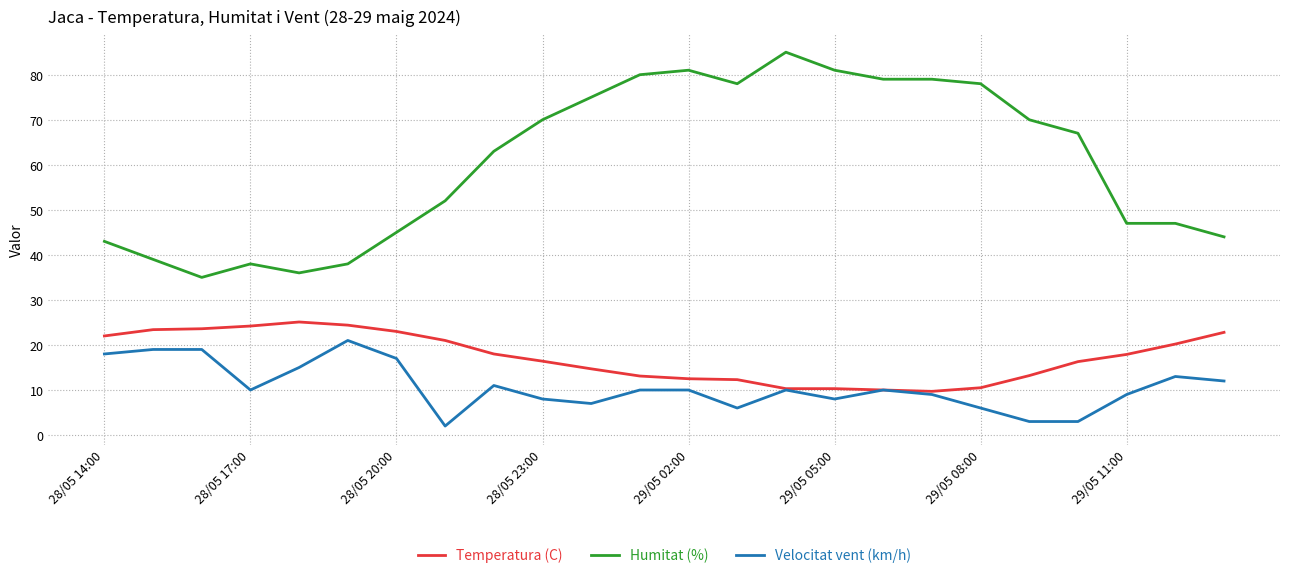

Which series has the largest total across all categories?

Humitat (%)